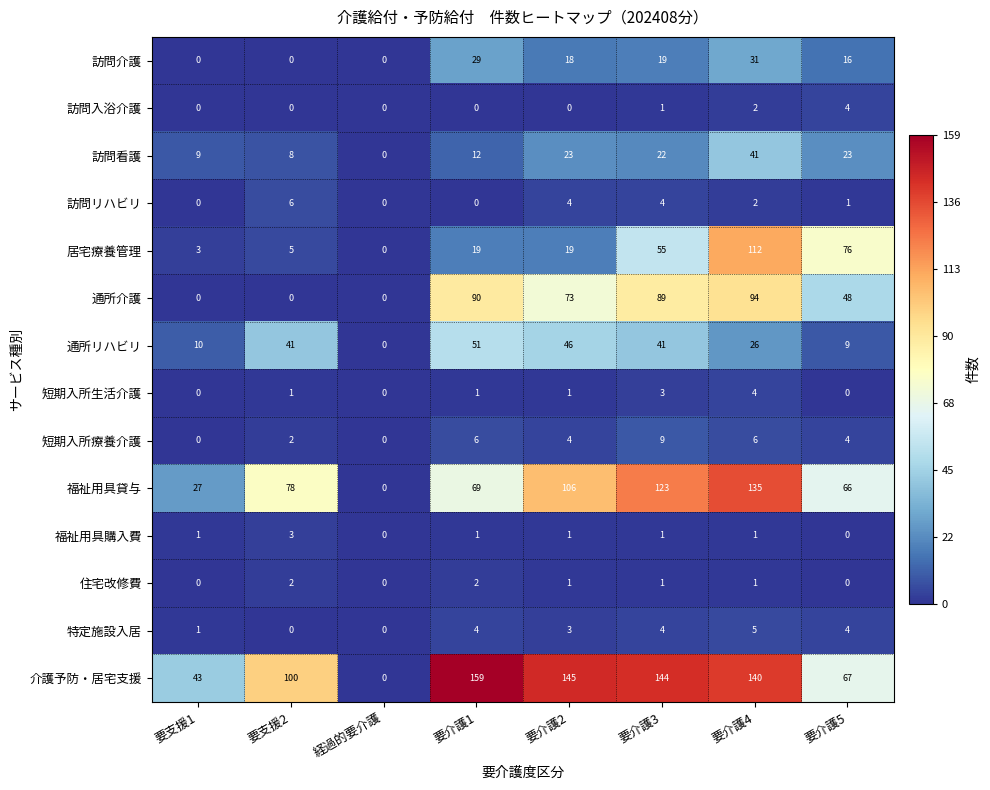

Which series has the largest range (max minus min)?

介護予防・居宅支援